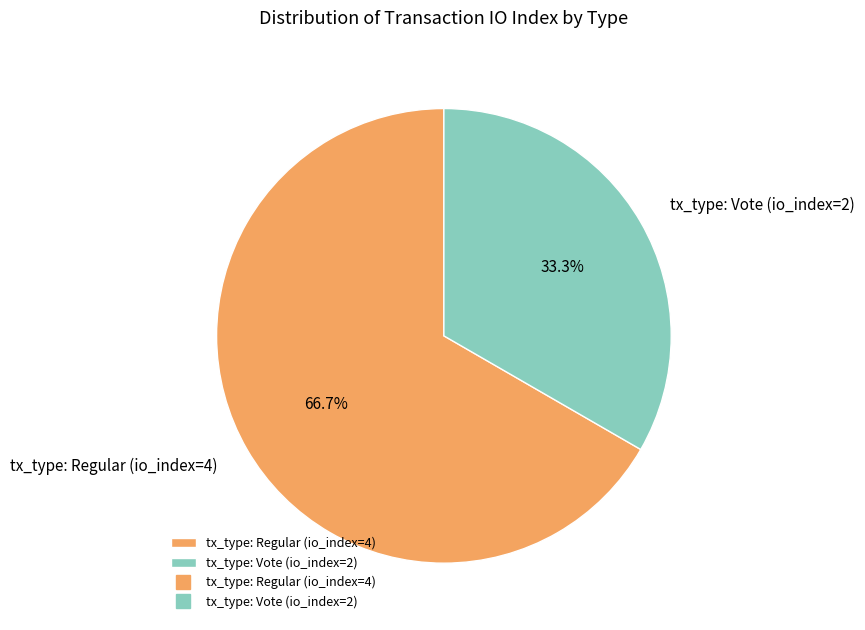

What portion of the pie excludes tx_type: Vote (io_index=2)?

66.7%